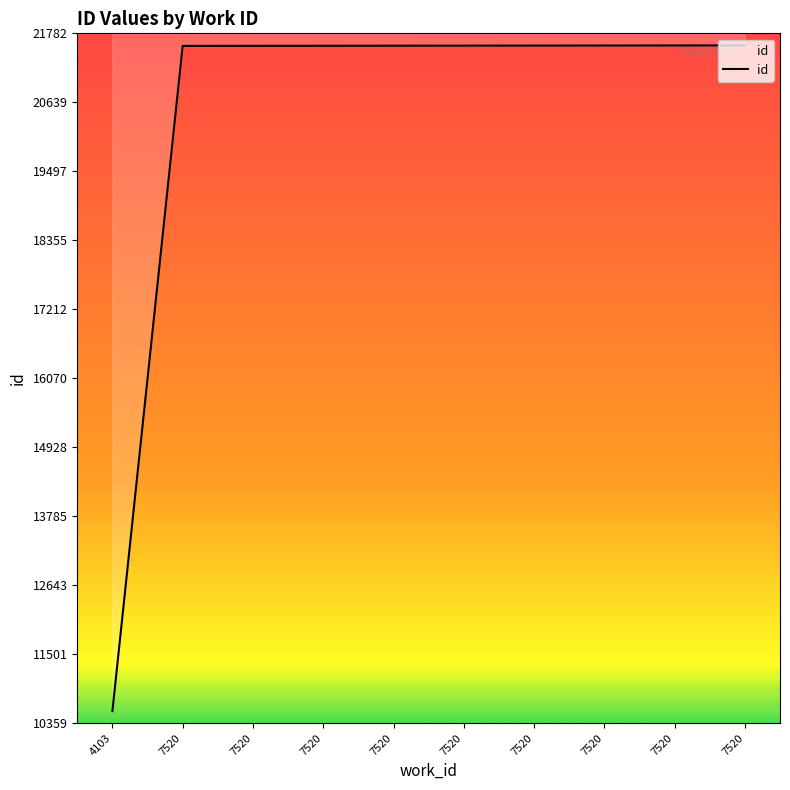

What is the value of the 1st point from the left?

10559